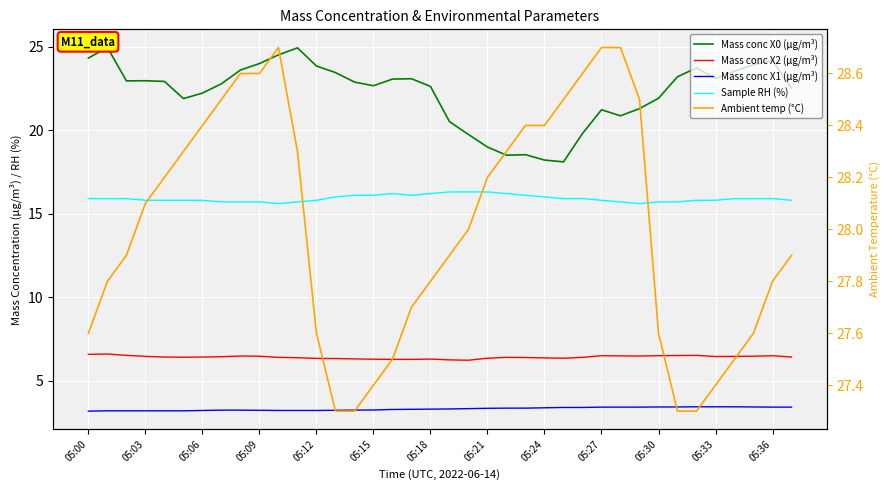

At how many categories does at least one series exceed 22?

38